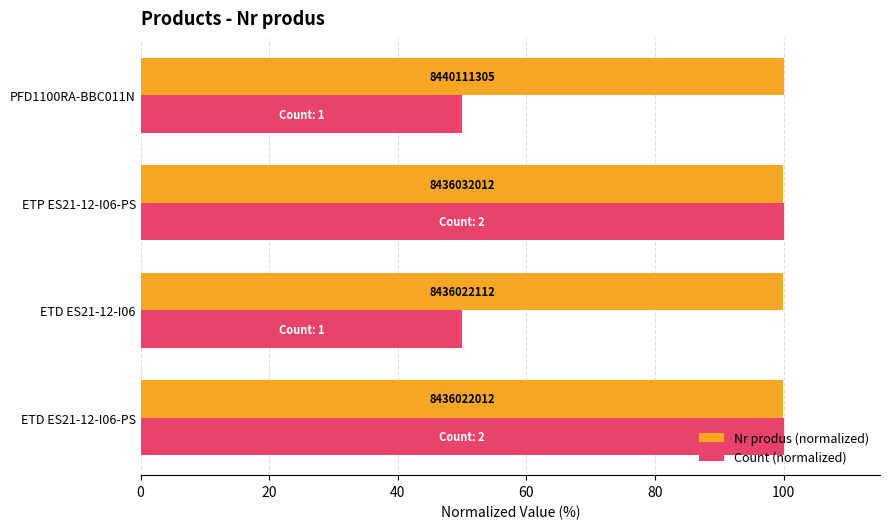

What are all the series names shown in the legend?

Nr produs (normalized), Count (normalized)